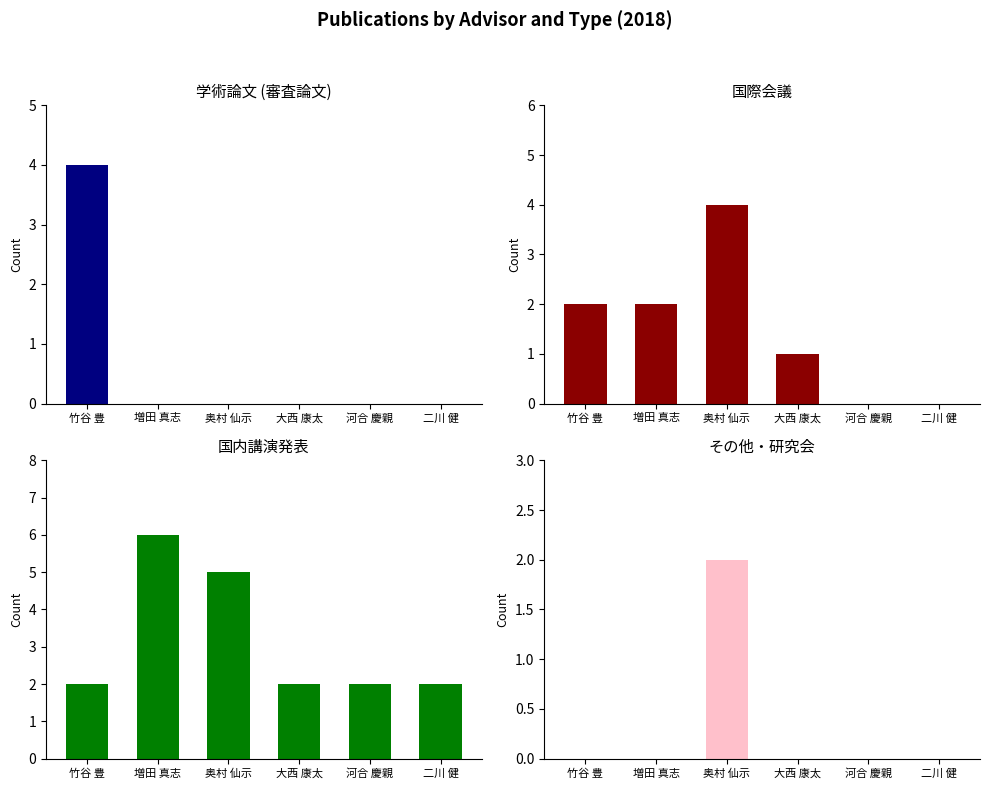

At 増田 真志, list the series in order from largest to smallest.

国内講演発表, 国際会議, 学術論文 (審査論文), その他・研究会